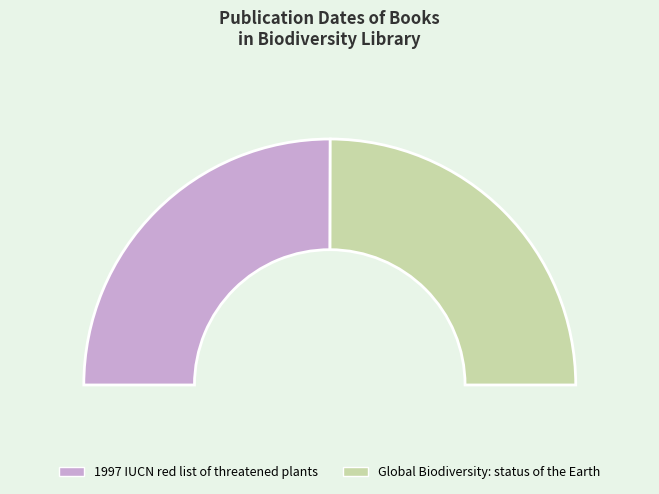

What portion of the pie excludes Global Biodiversity: status of the Earth?

50.1%